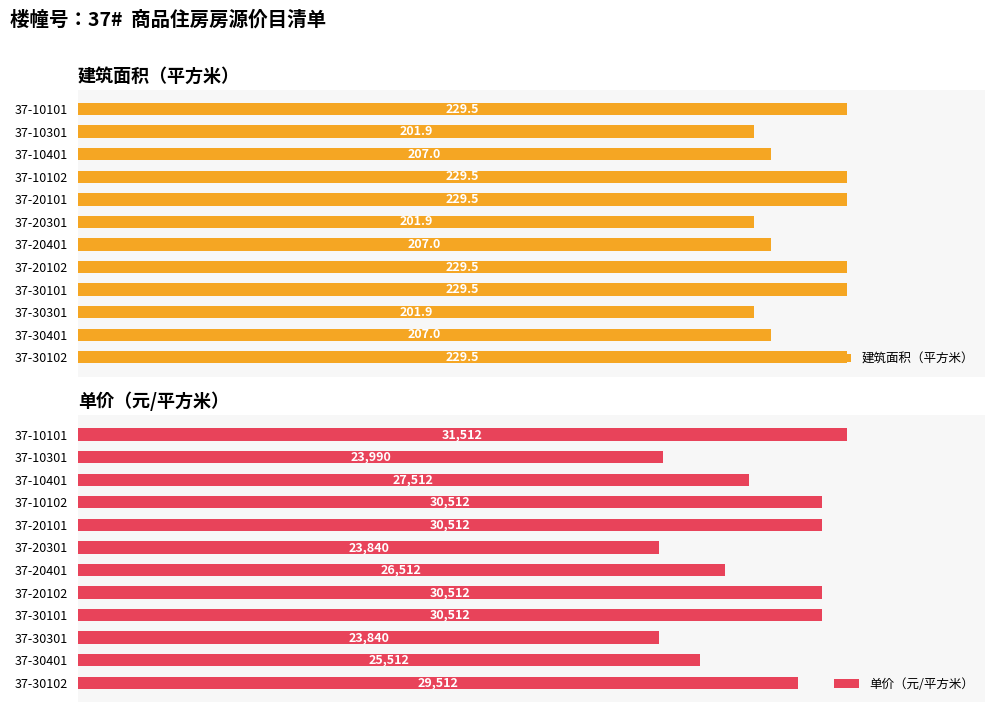

Is it true that 单价（元/平方米） equals 34255.7 at 37-10301?

False